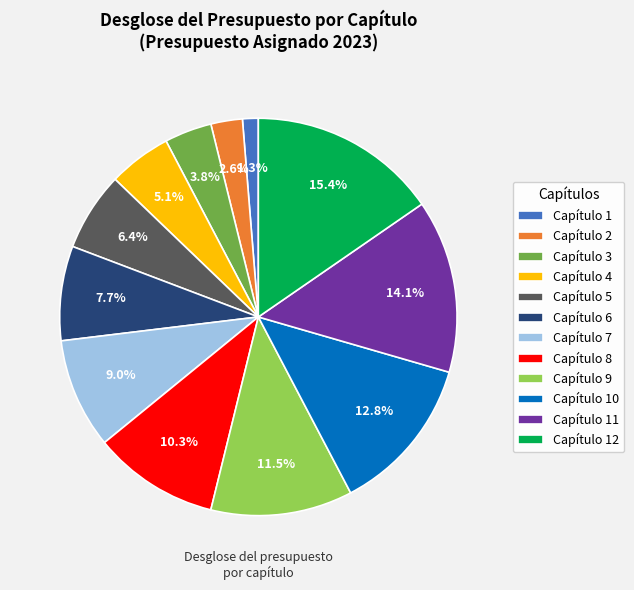

Is there any slice that represents more than half of the pie?

No